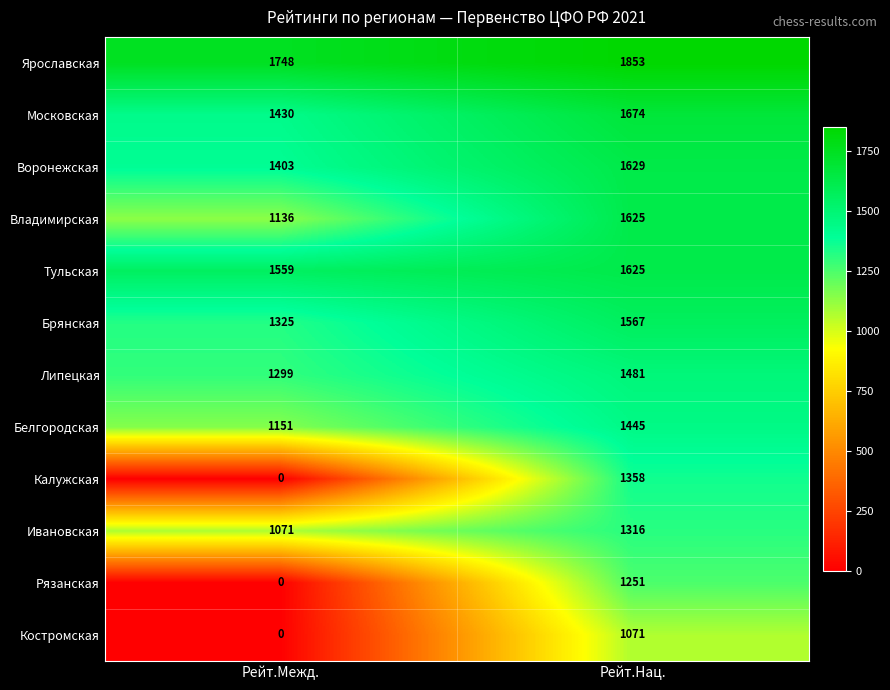

At which category is the sum across all series the highest?

Рейт.Нац.